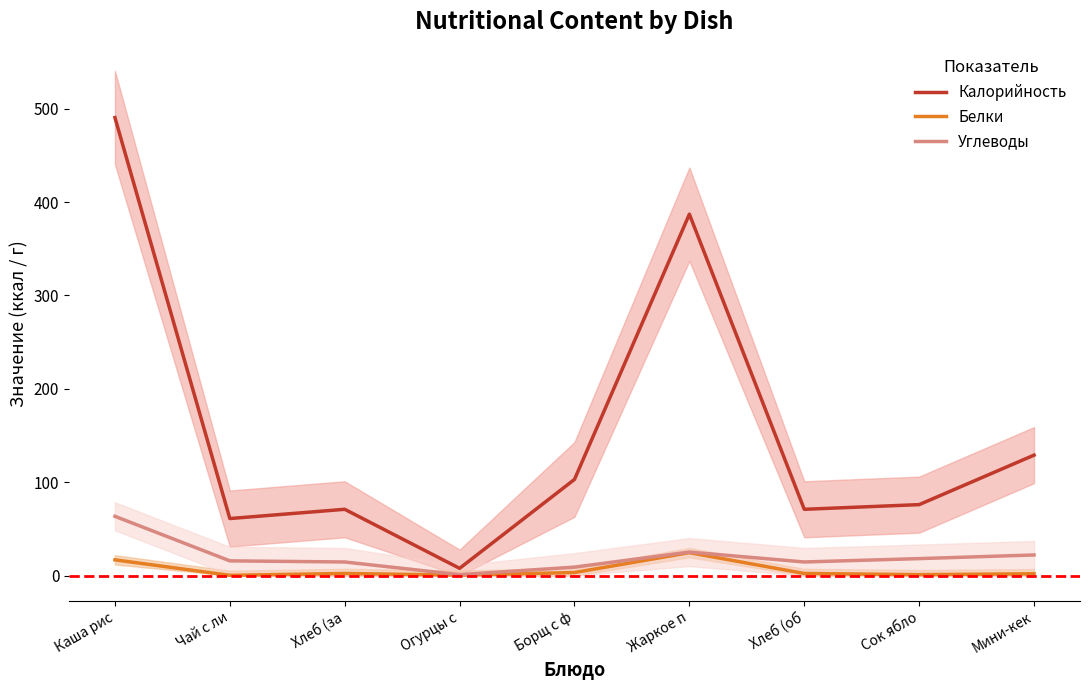

True or false: Углеводы has a value of 4.0 at Хлеб (за.

False